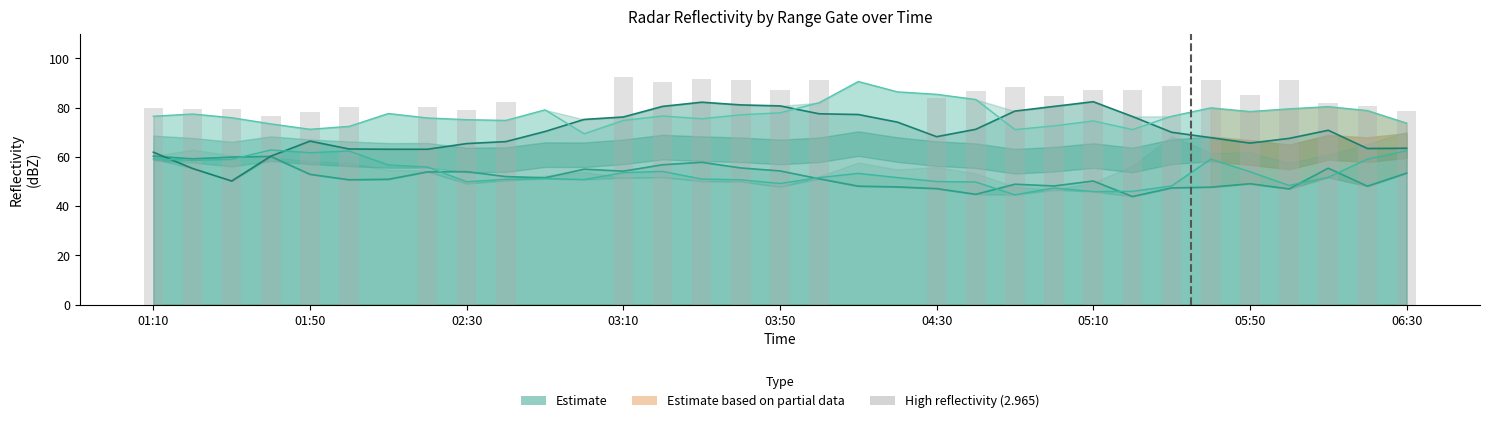

At which category is the sum across all series the highest?

2003/09/10 04:10